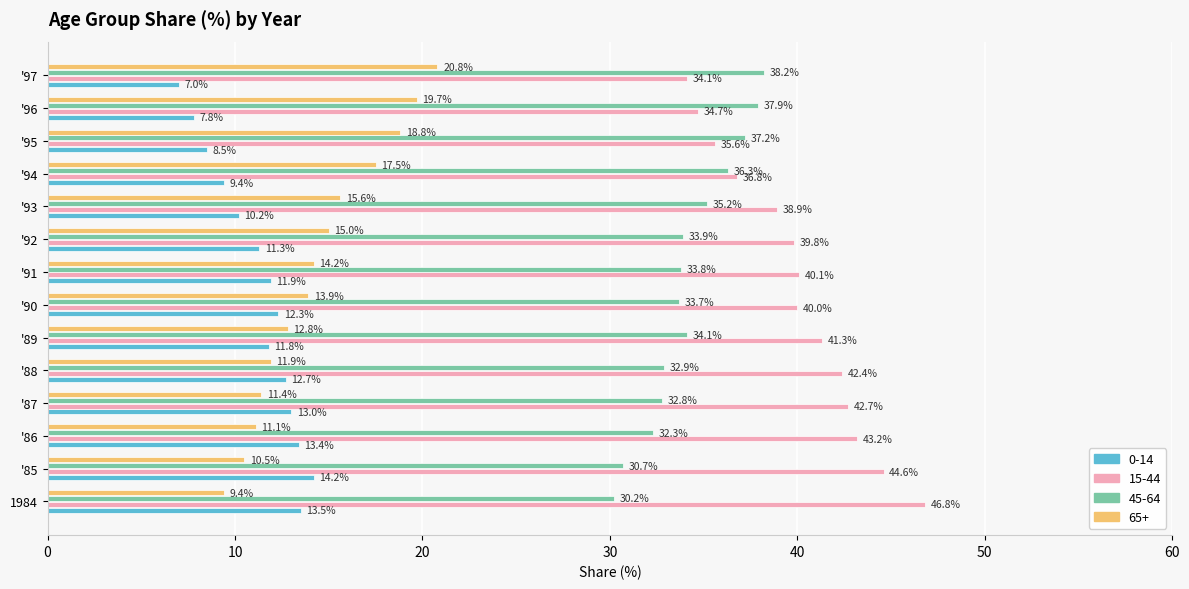

Where is 15-44 nearest to the value 40?

'90